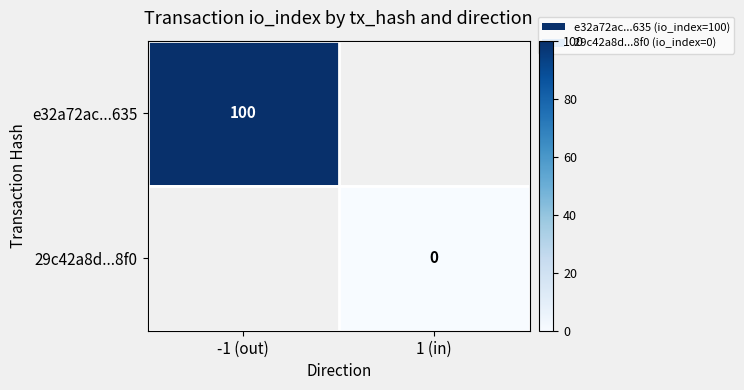

Is it true that e32a72ac...635 equals 42 at -1 (out)?

False